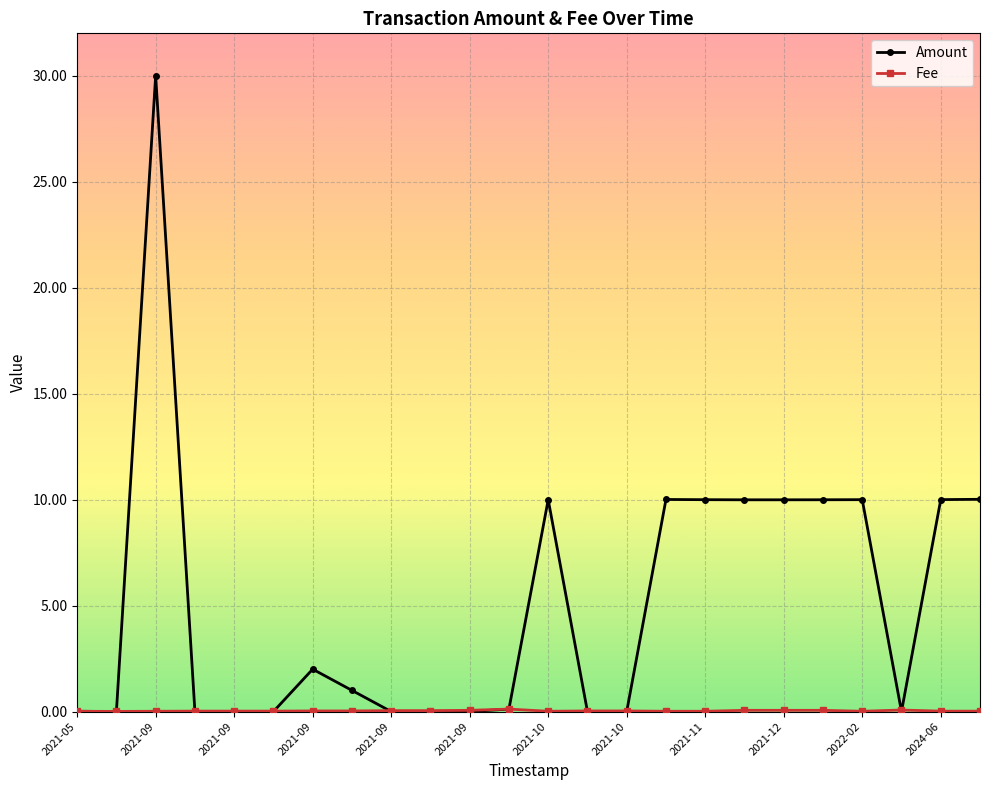

How many data points does each series have?

24